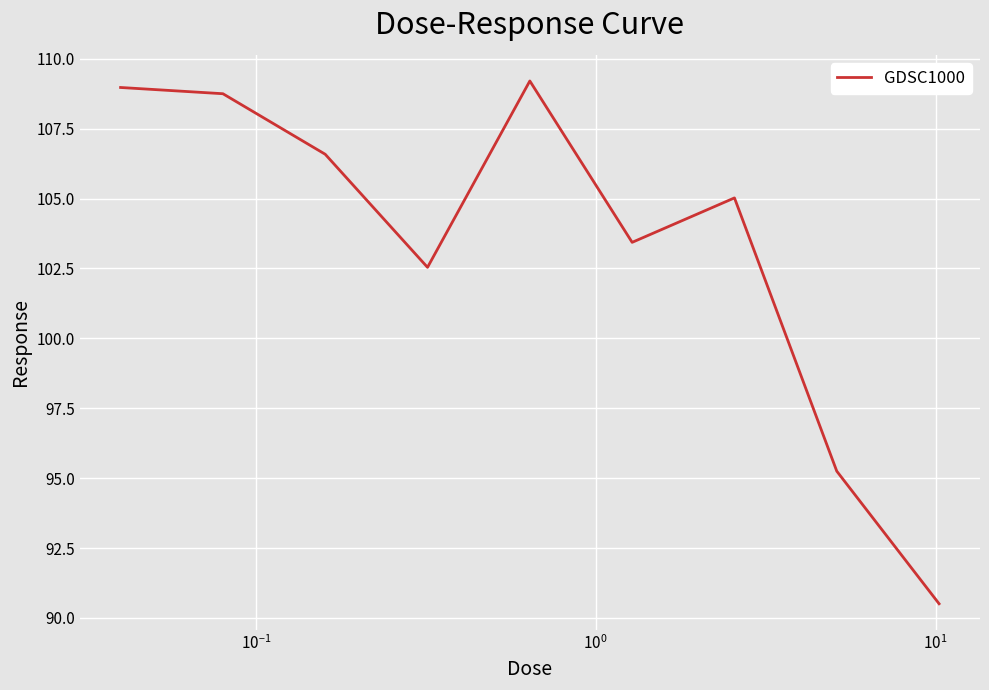

What is the maximum value shown in the chart?

109.2